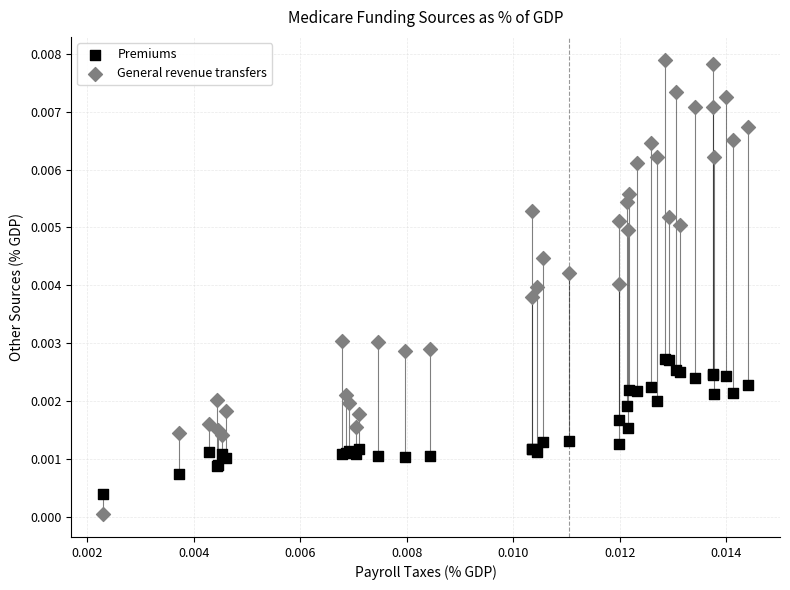

Which series reaches the maximum Y coordinate?

General revenue transfers